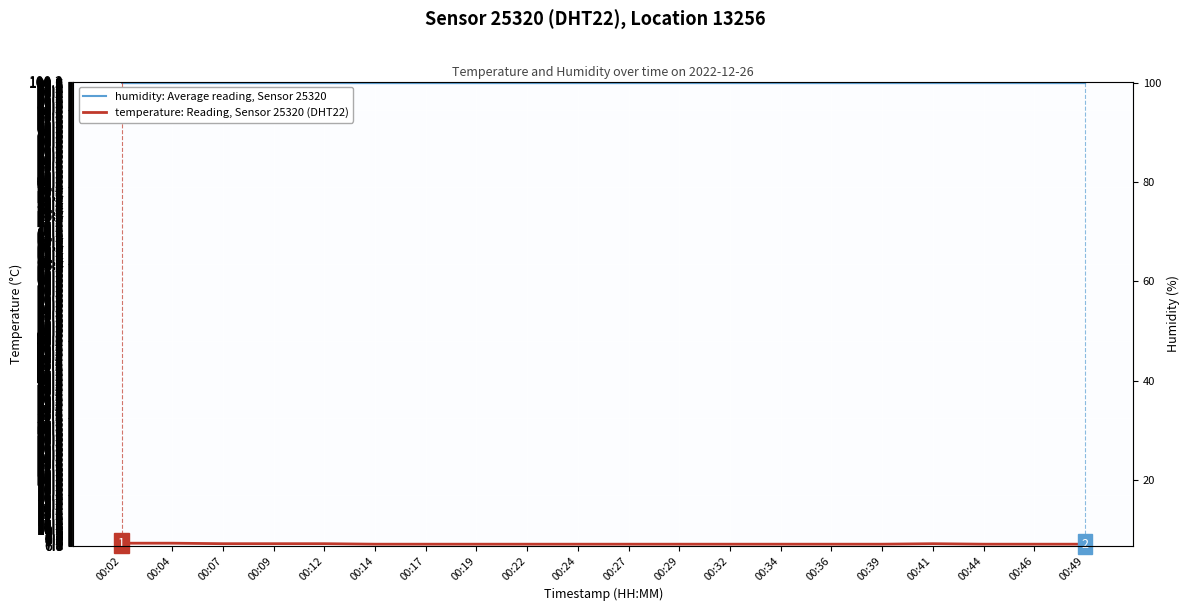

Rank the series at 00:04 from lowest to highest value.

temperature: Reading, Sensor 25320 (DHT22), humidity: Average reading, Sensor 25320